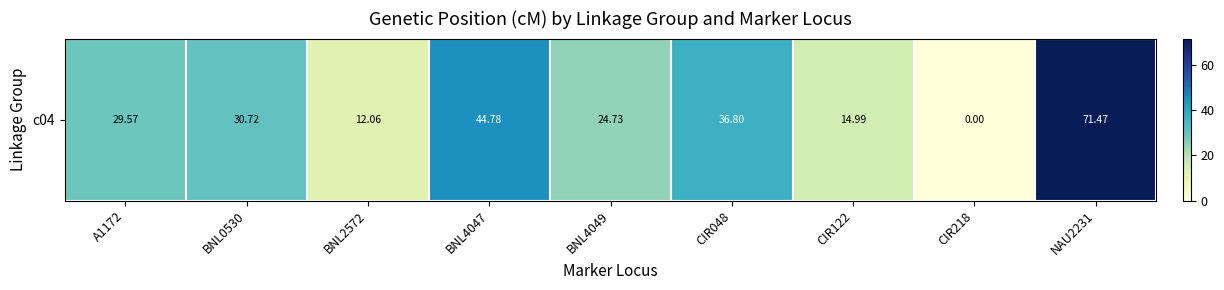

What is the change in value from BNL0530 to NAU2231?

+40.8